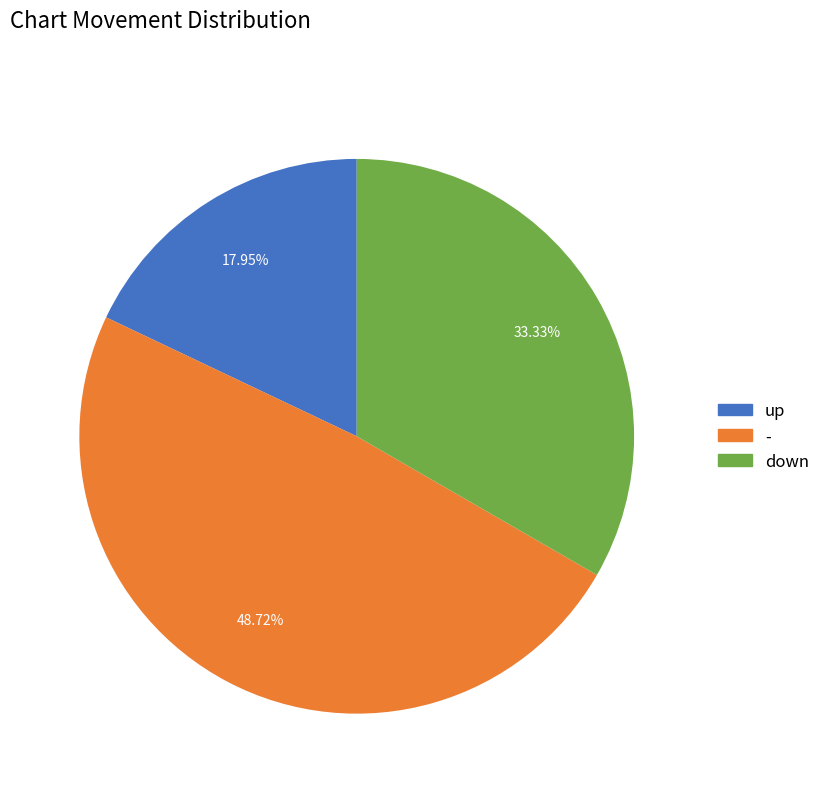

To the nearest percent, what is the difference between the largest and smallest slice percentages?

31%